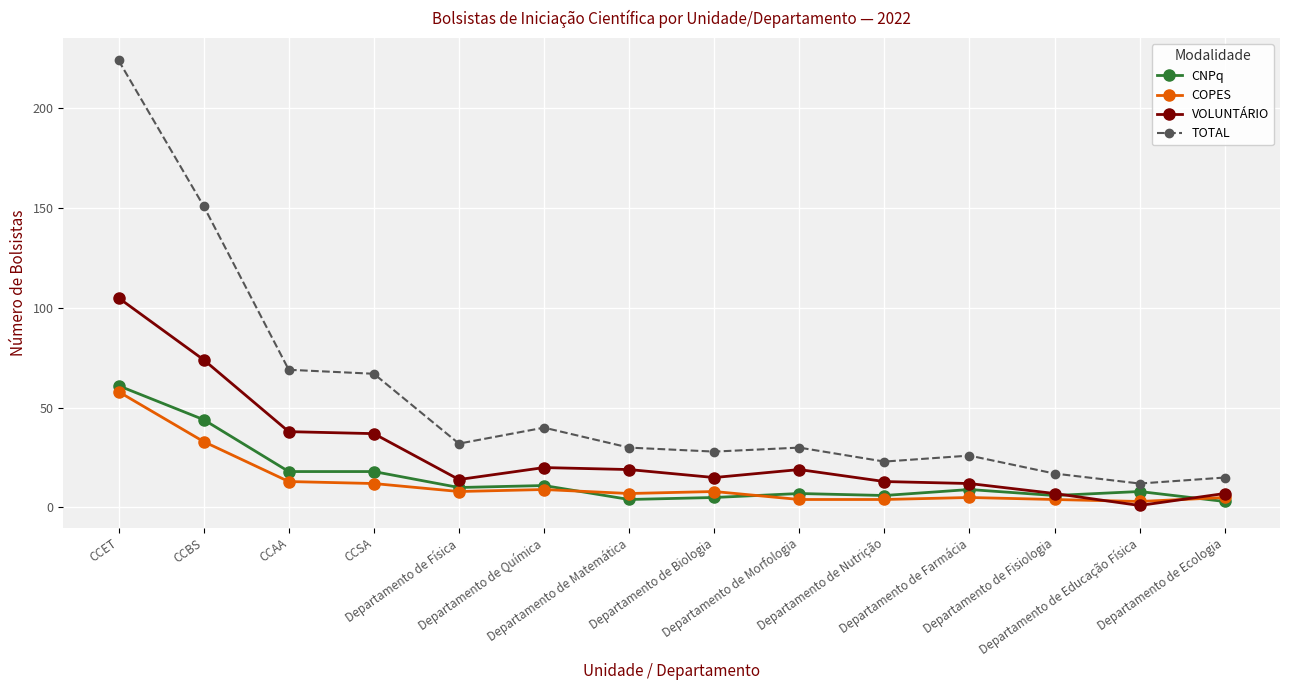

How many values in the CNPq series are below 9?

7